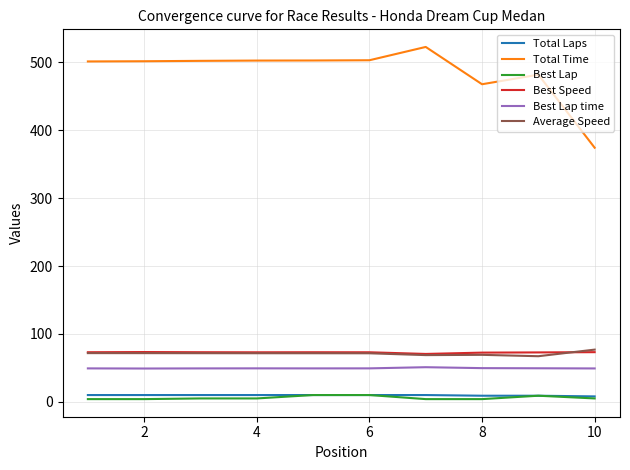

Which series has the largest total across all categories?

Total Time